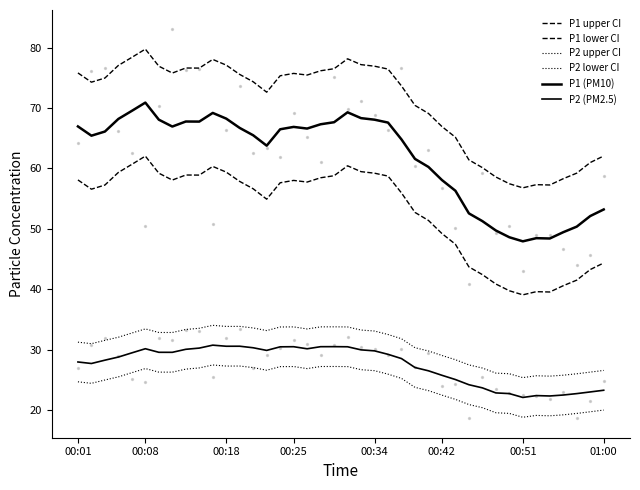

Which series has the largest Y range (max minus min)?

P1 upper CI